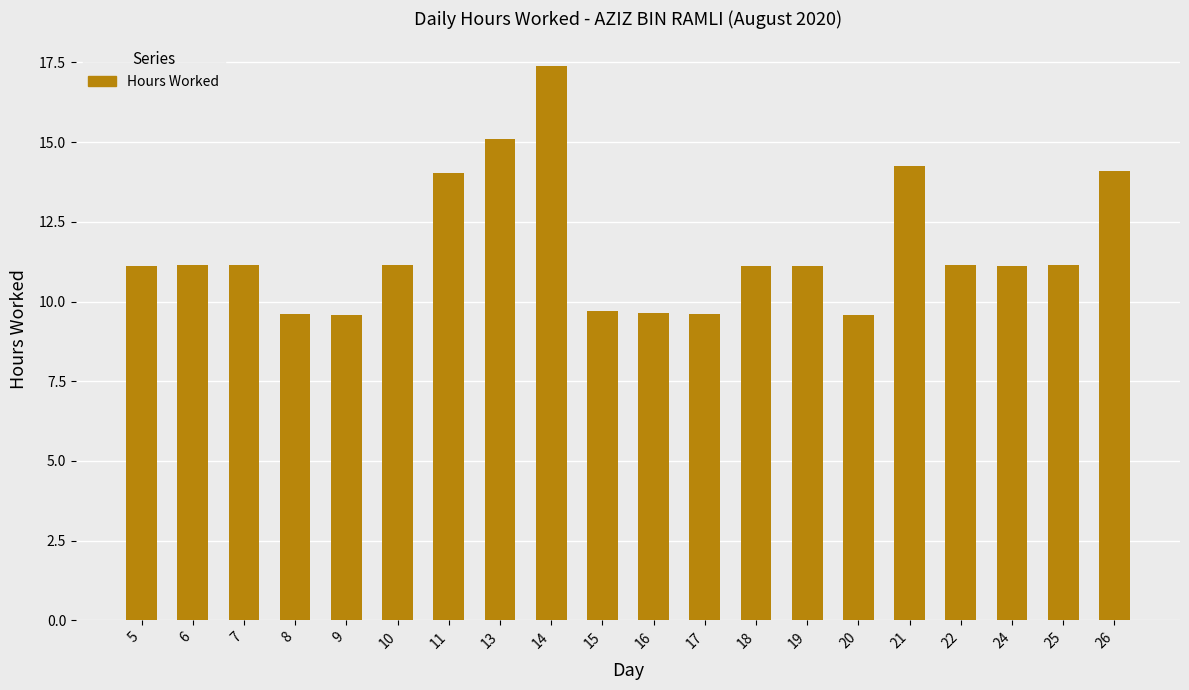

How many bars are there in total?

20